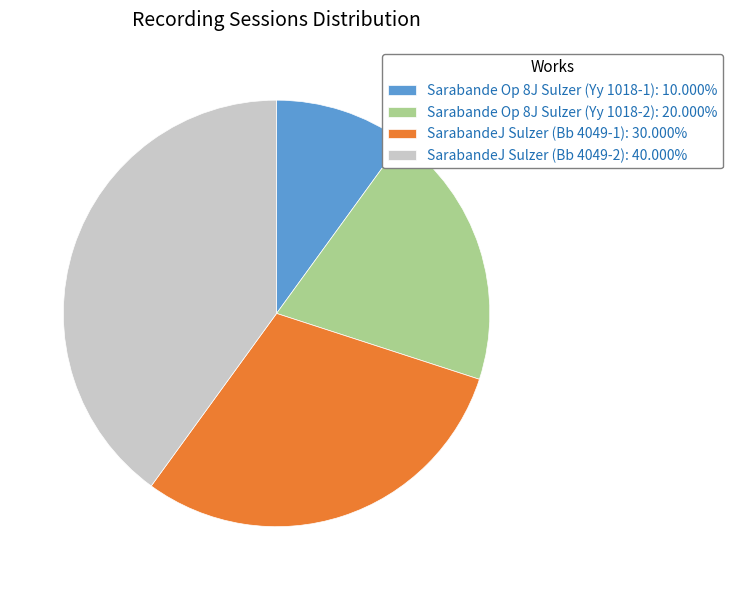

What is the ratio of the value at SarabandeJ Sulzer (Bb 4049-2): 40.000% to the value at SarabandeJ Sulzer (Bb 4049-1): 30.000%?

1.3